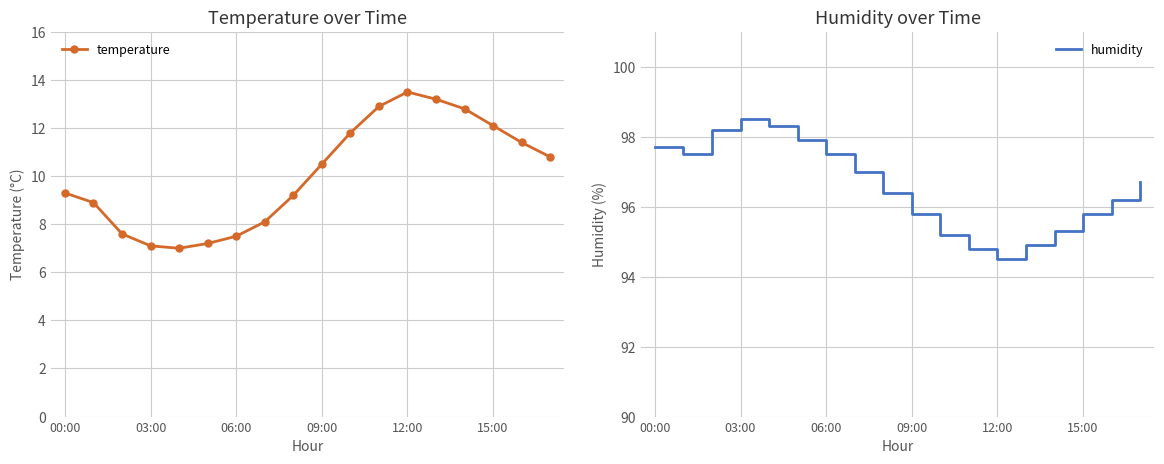

True or false: temperature has more than 0 points higher than both neighbors.

True